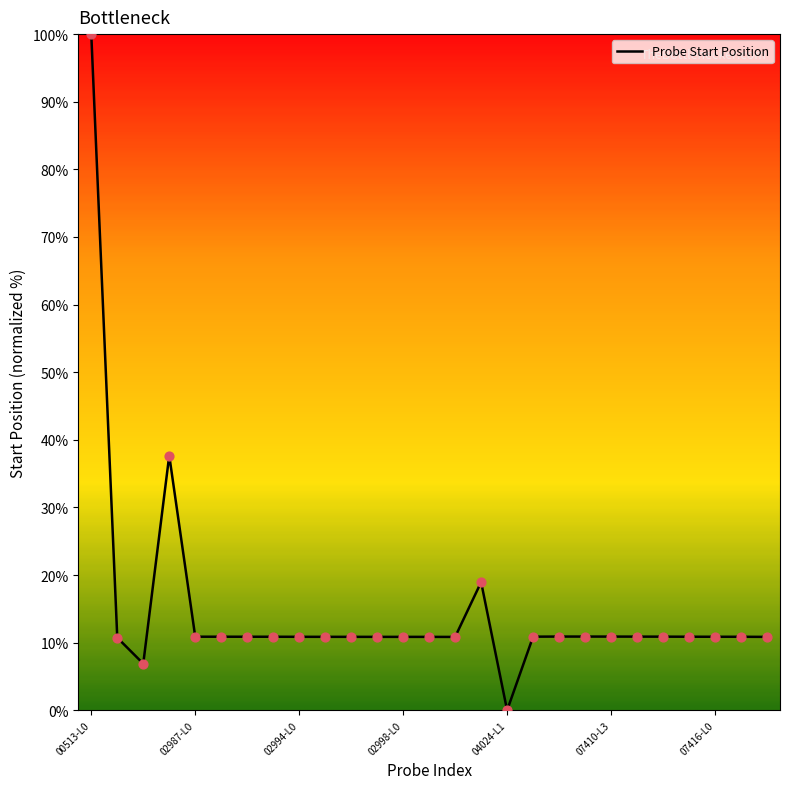

What is the maximum value shown in the chart?

100.0